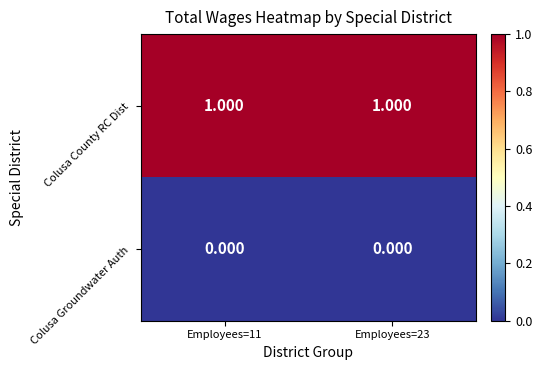

Which series has the largest total across all categories?

Colusa County RC Dist